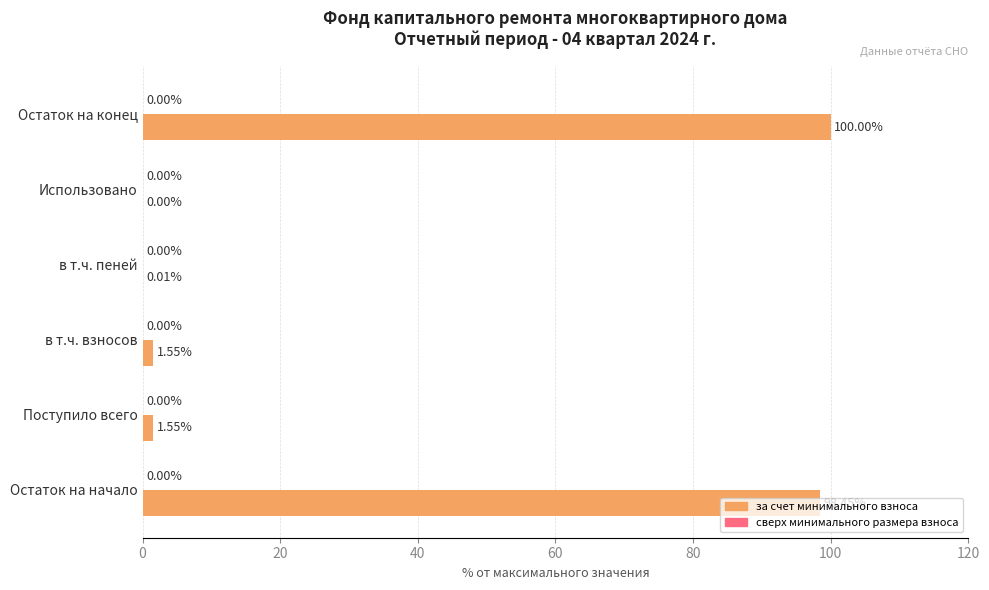

At which category does the chart reach its peak across all series?

Остаток на конец